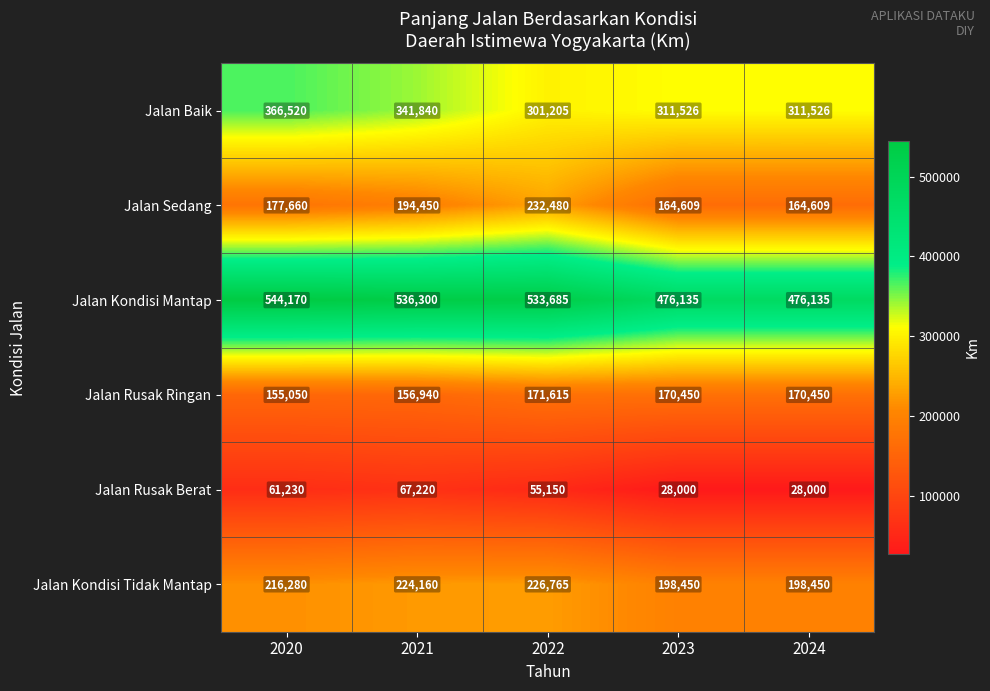

How many Jalan Baik values are between 311526 and 341840?

3